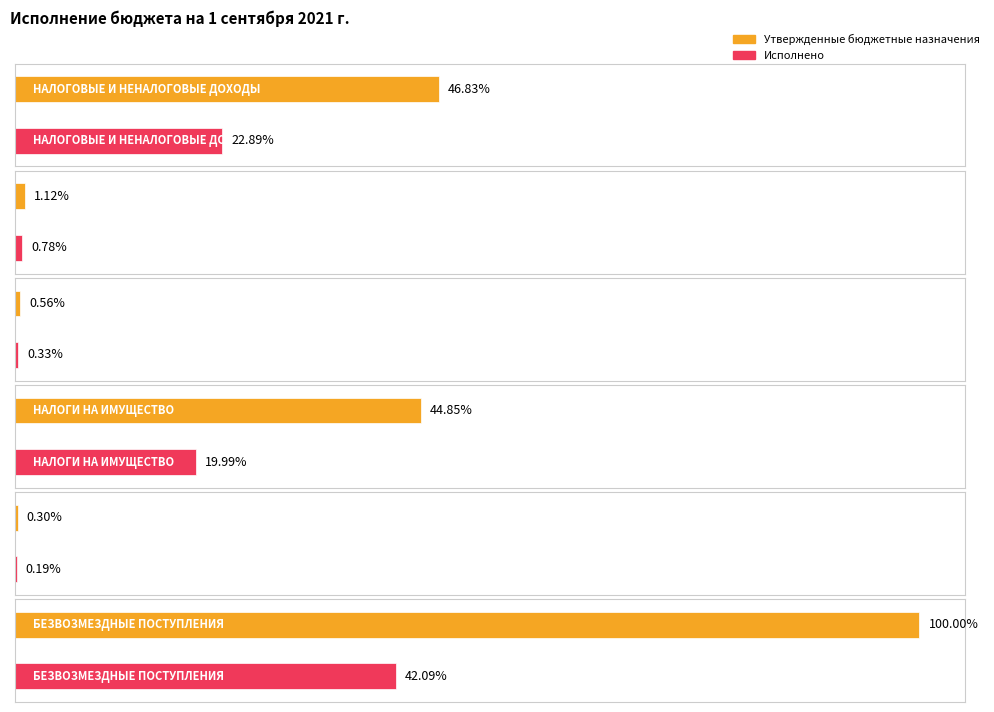

Are the bars grouped side by side (vs. stacked)?

Yes